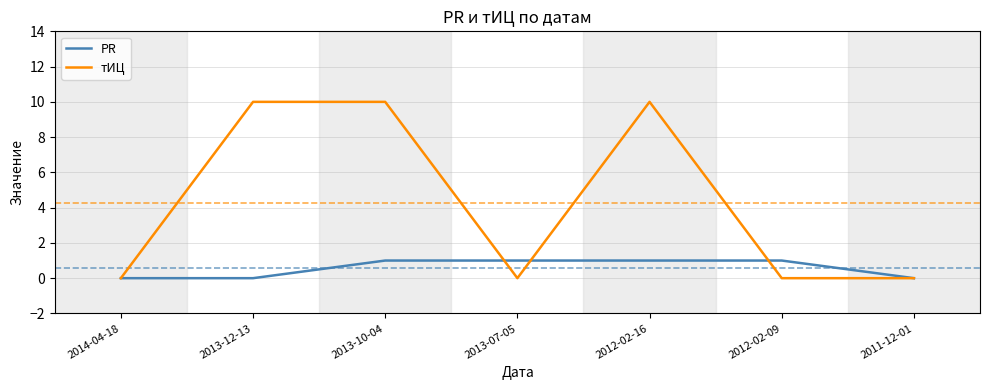

Which series changed the most between 2013-12-13 and 2011-12-01?

тИЦ